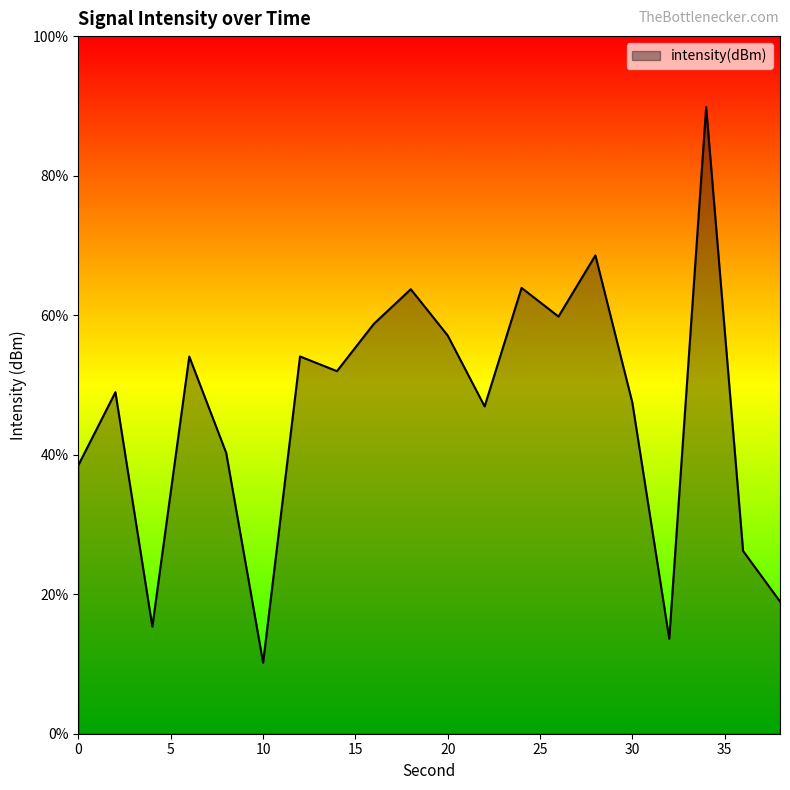

At which category does the chart reach its peak across all series?

34